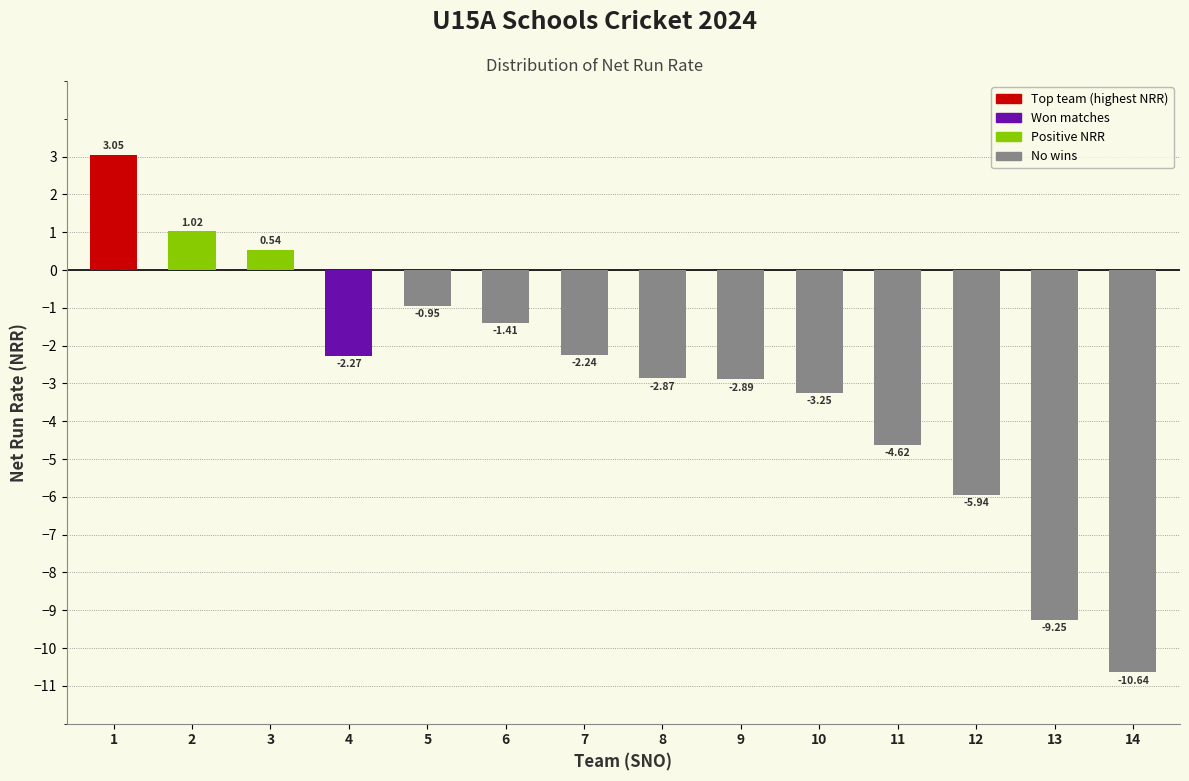

List the labels in order of value, largest first.

1, 2, 3, 5, 6, 7, 4, 8, 9, 10, 11, 12, 13, 14